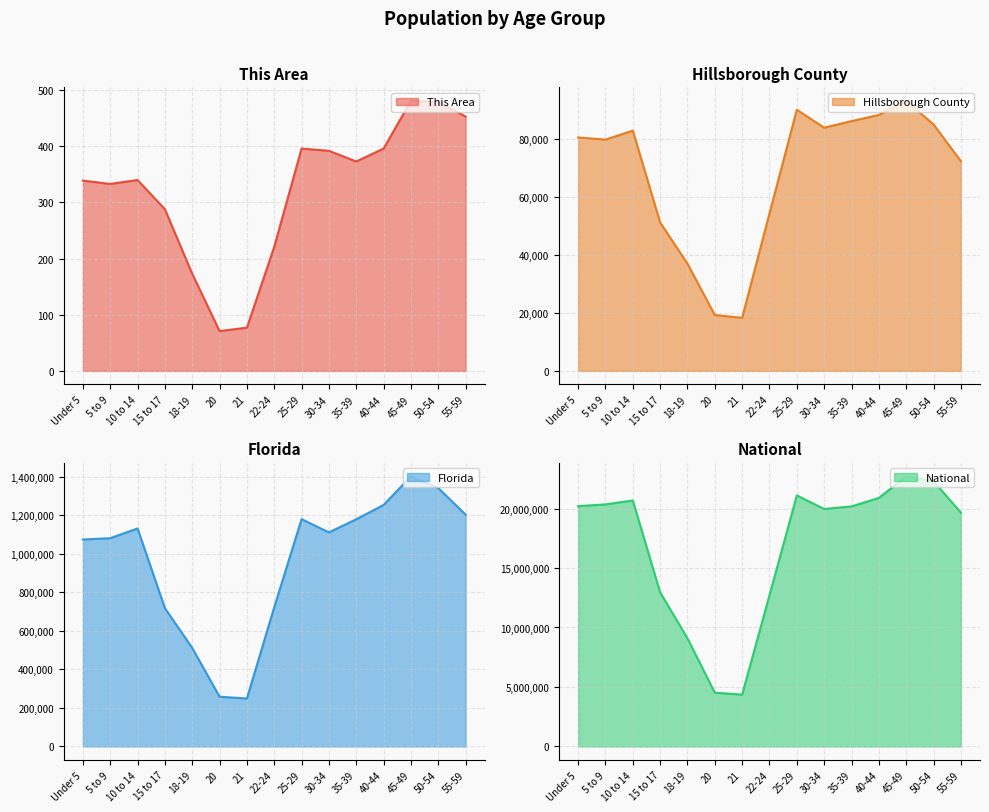

What is the lowest value of the This Area series?

71